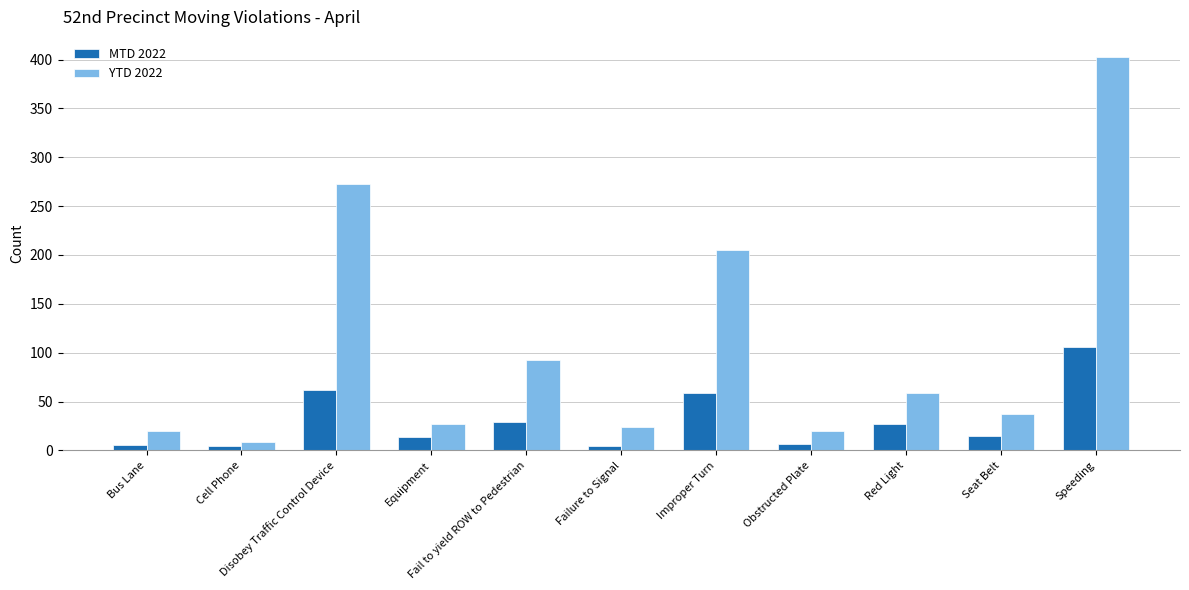

Which category has the lowest value in the YTD 2022 series?

Cell Phone